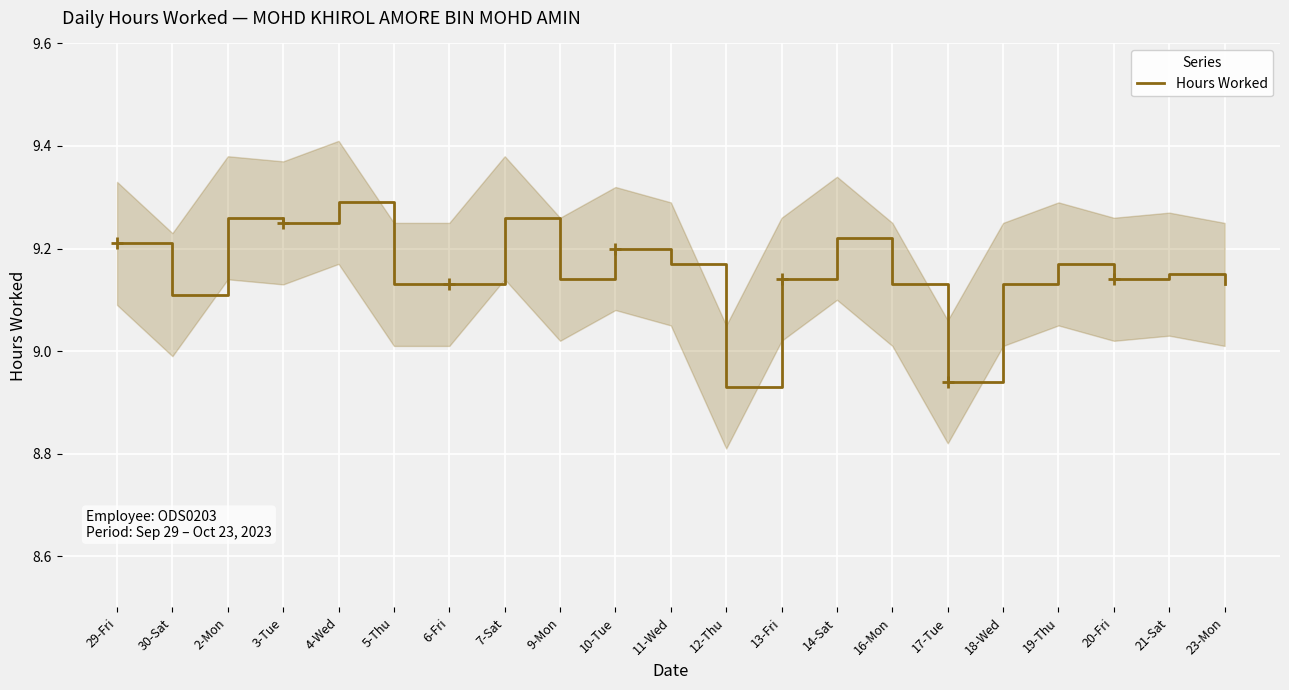

What is the label of the 13th point from the right?

9-Mon